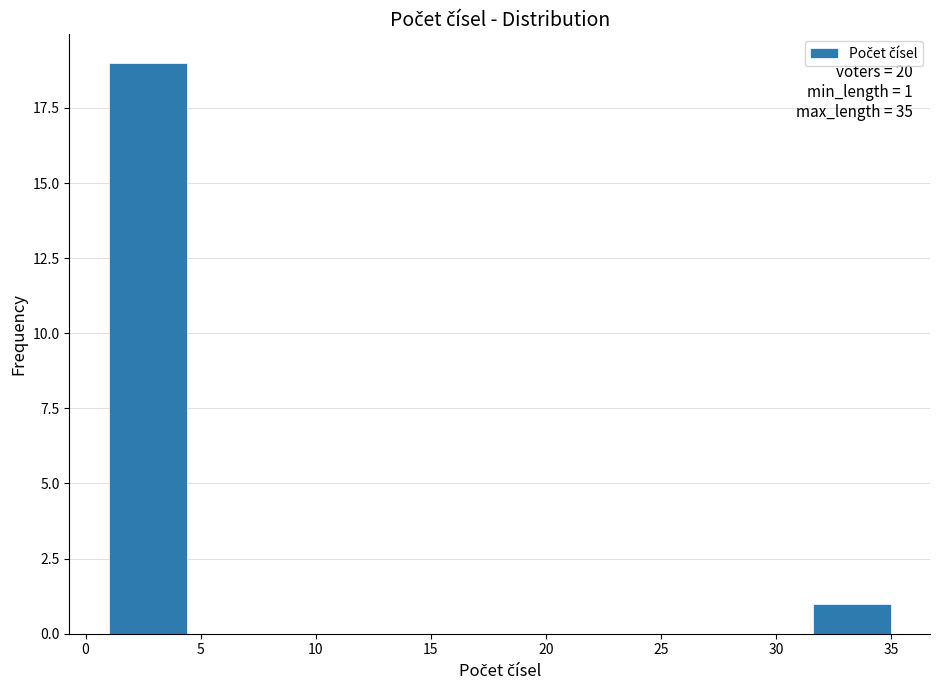

Over which range of the x-axis is the bar tallest?

1.0 to 4.4